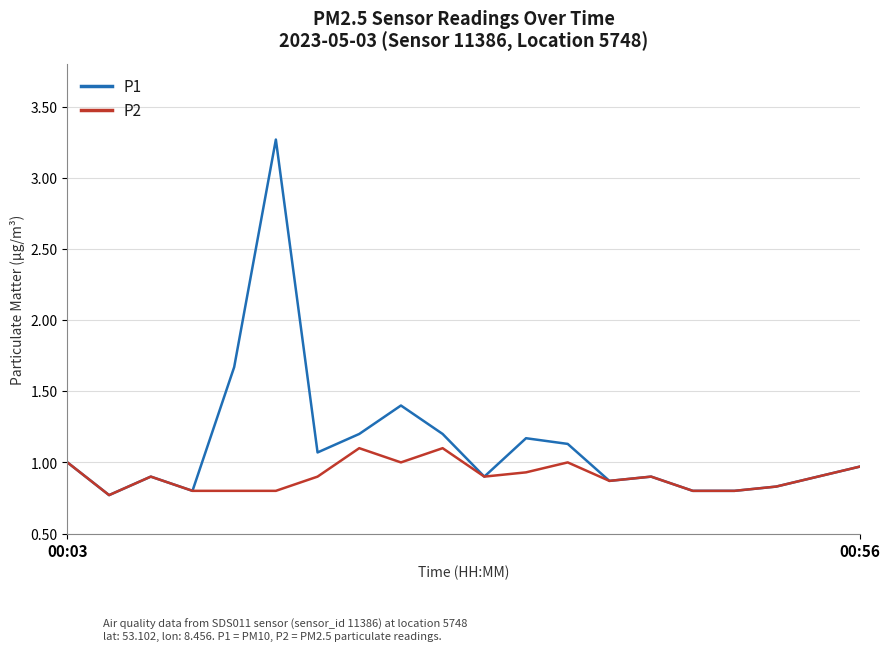

Rank the series by their average value, from highest to lowest.

P1, P2